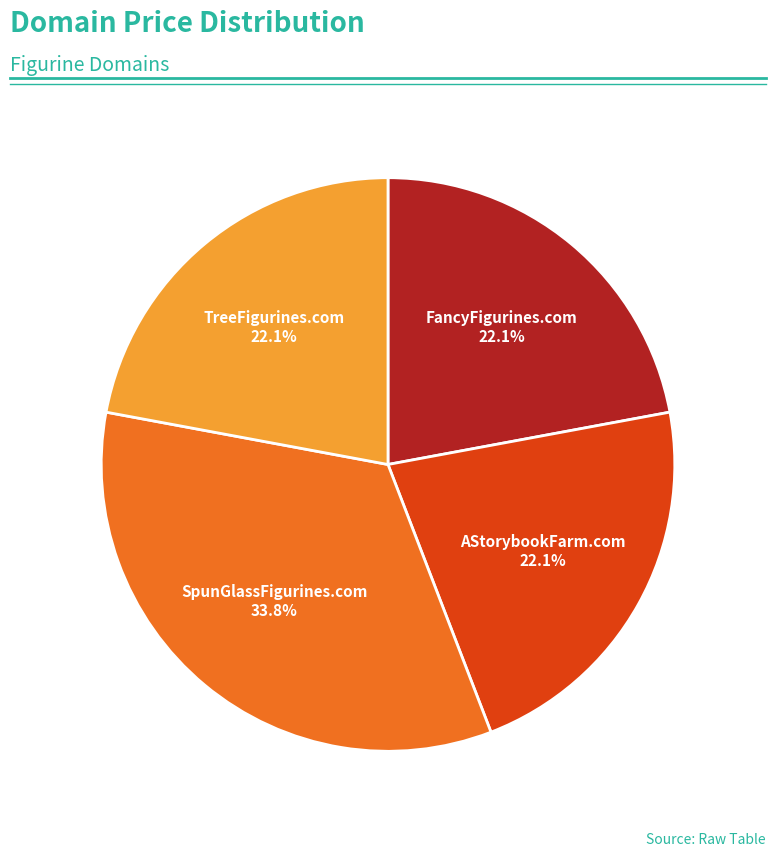

To the nearest percent, what is the difference between the largest and smallest slice percentages?

12%